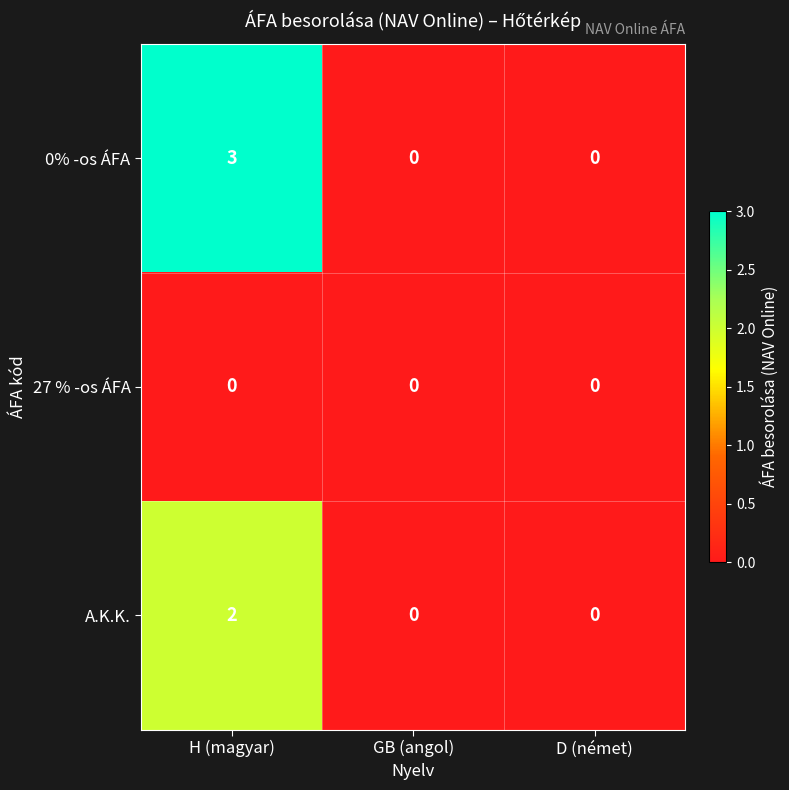

Reading right to left, transcribe all the data shown in this chart.

0% -os ÁFA: 0	0	3
27 % -os ÁFA: 0	0	0
A.K.K.: 0	0	2